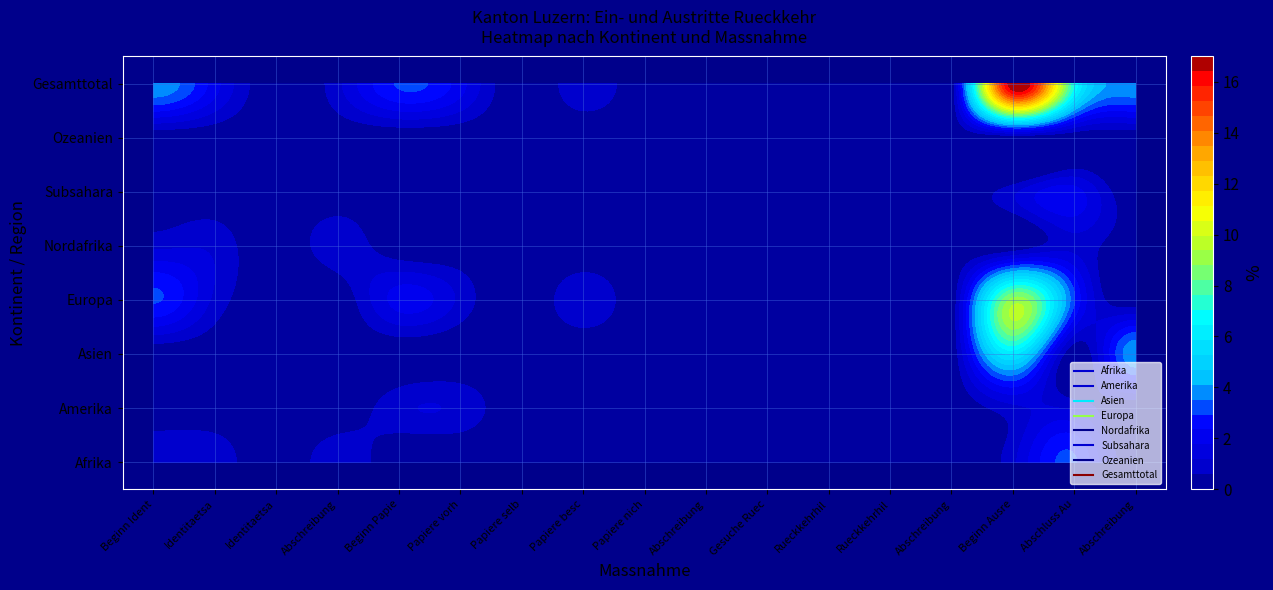

At 15, list the series in order from smallest to largest.

Asien, Ozeanien, Amerika, Nordafrika, Subsahara, Afrika, Europa, Gesamttotal